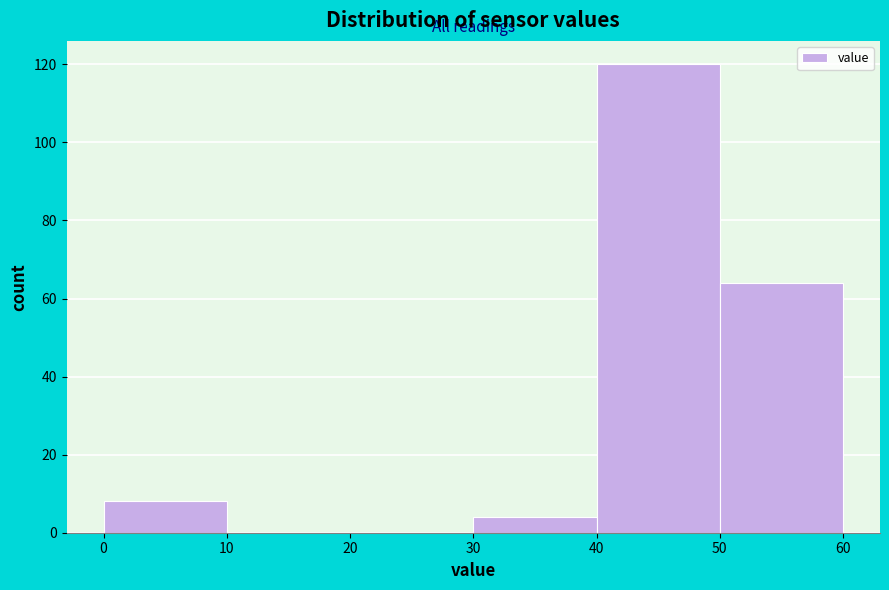

What is the height of the bar covering 0 to 10 on the x-axis? The values are not printed on the chart, so give them approximately, as read against the axis.

8